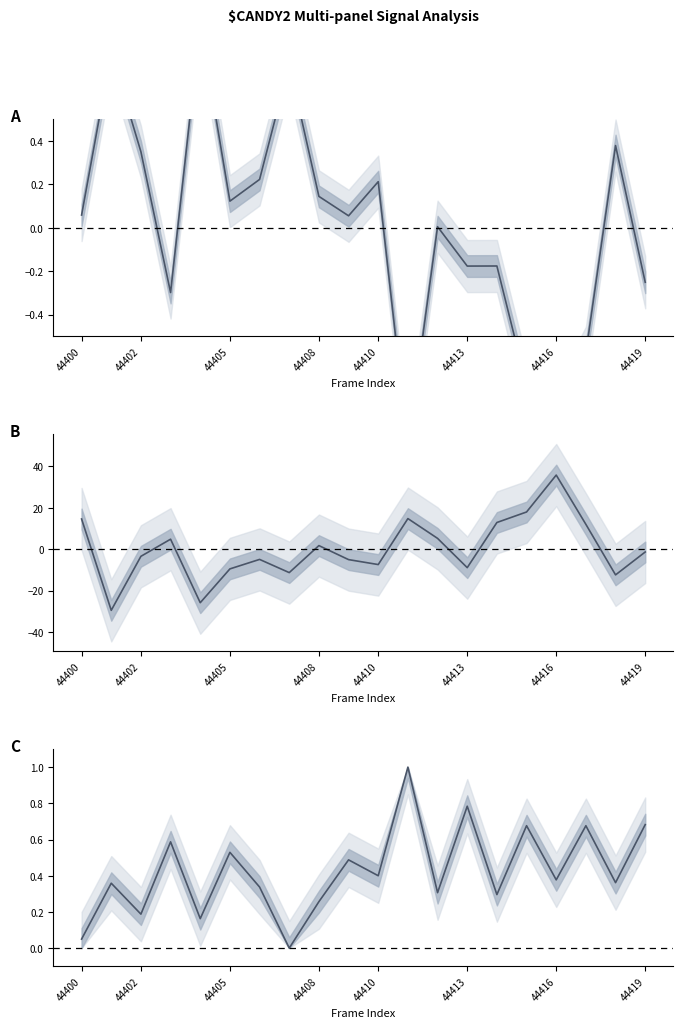

What is the value of the col_516+col_518 normalized point at the 12th from the left?

1.0